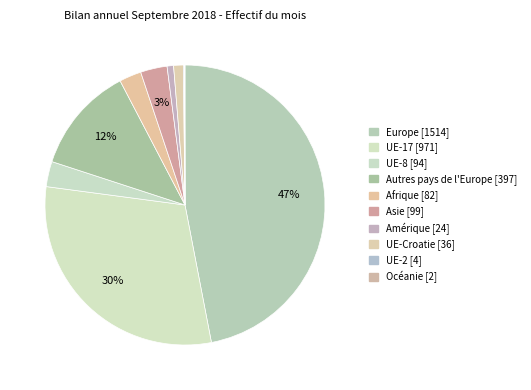

Is Afrique the majority of the pie?

No